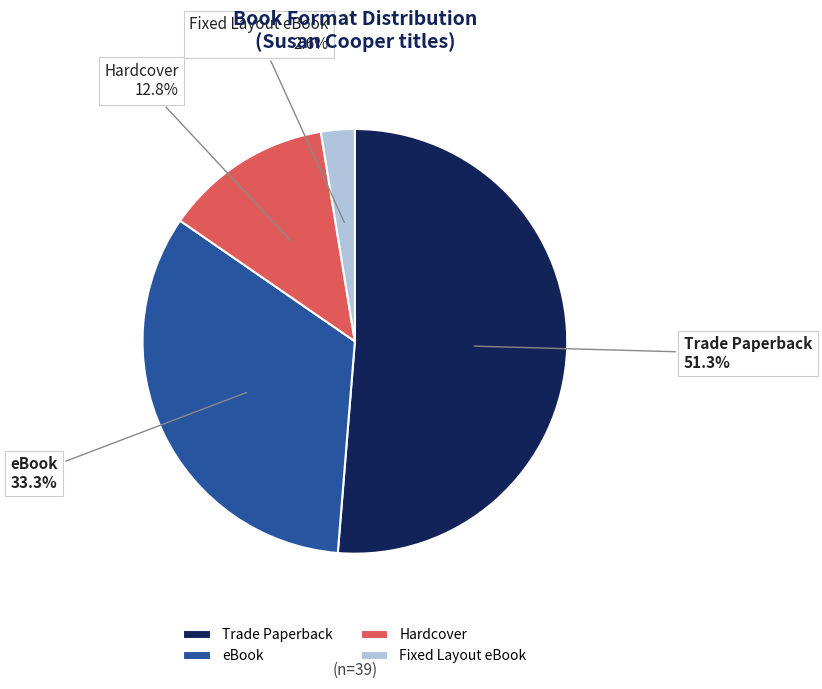

How much of the chart is everything except Fixed Layout eBook?

97.4%